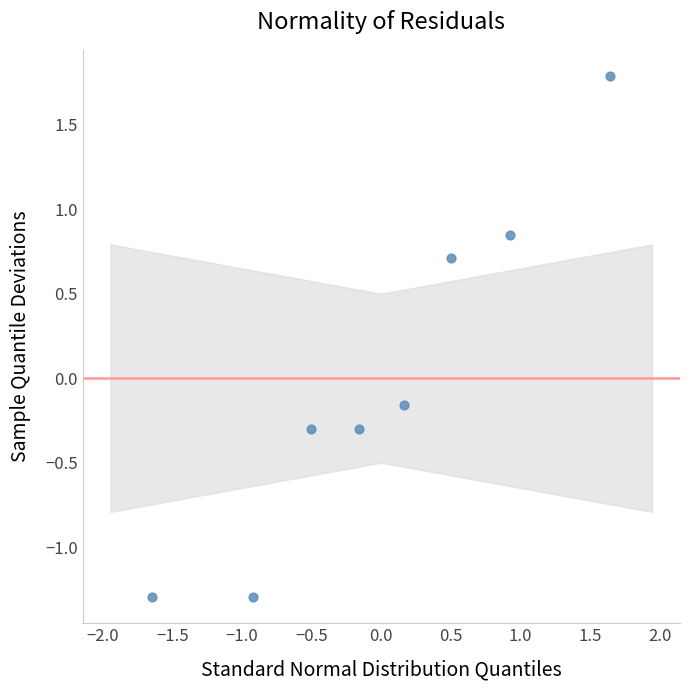

What is the range of Y values (max minus min)?

3.1